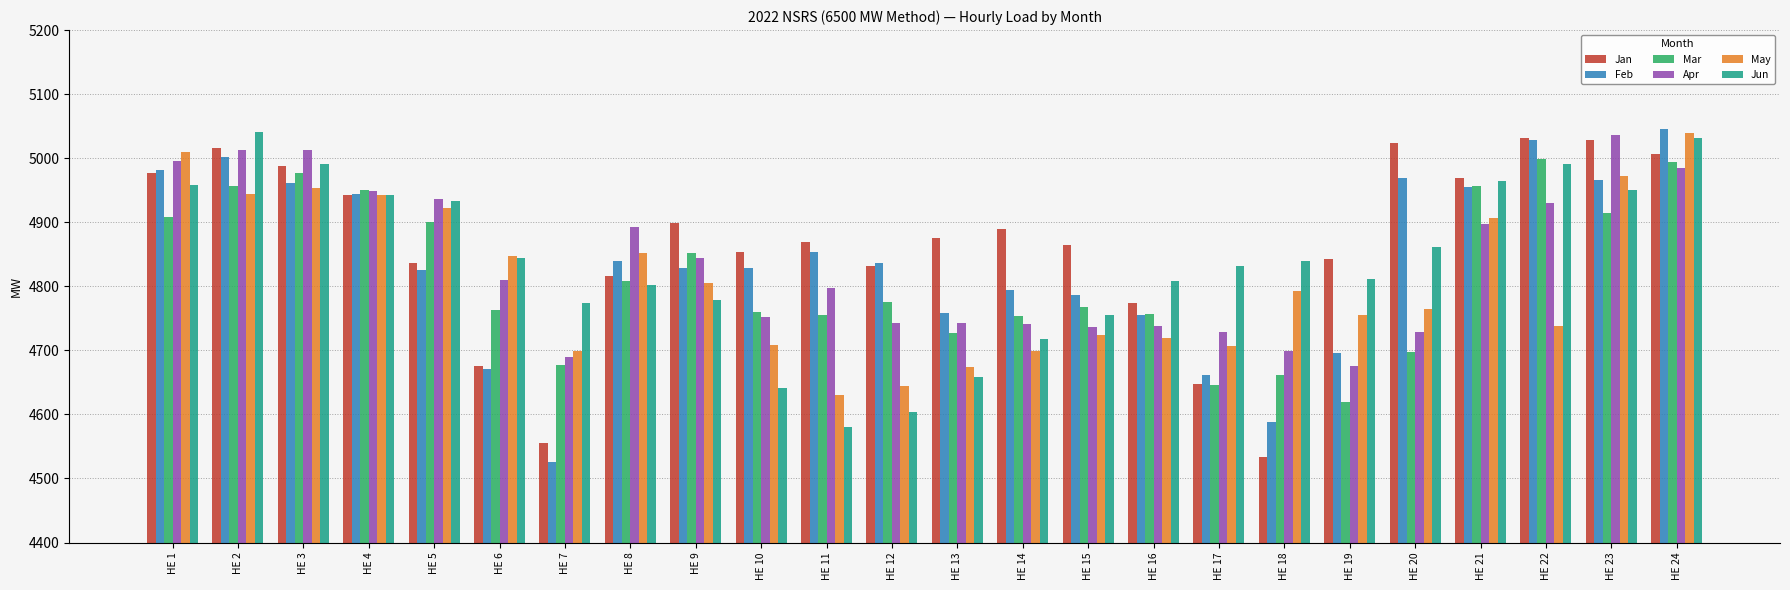

How many values in the Jan series are below 4875?

12